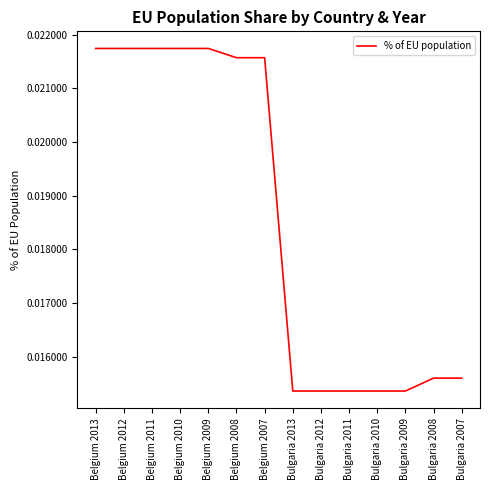

What position from the right is Belgium 2012?

13